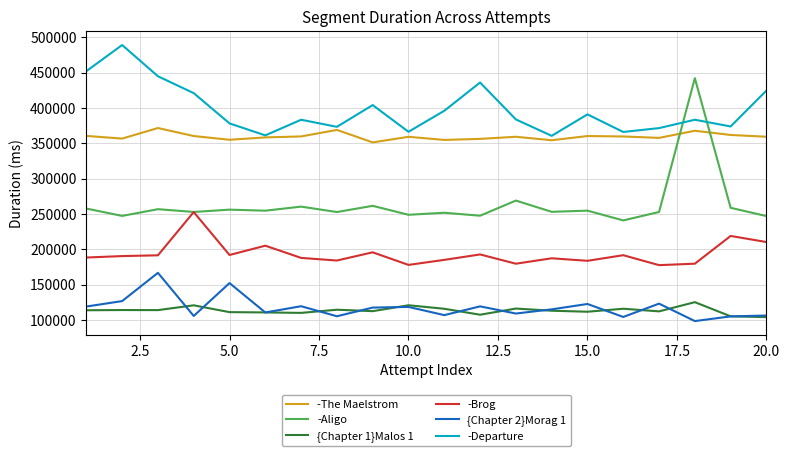

Which series has the largest total across all categories?

-Departure